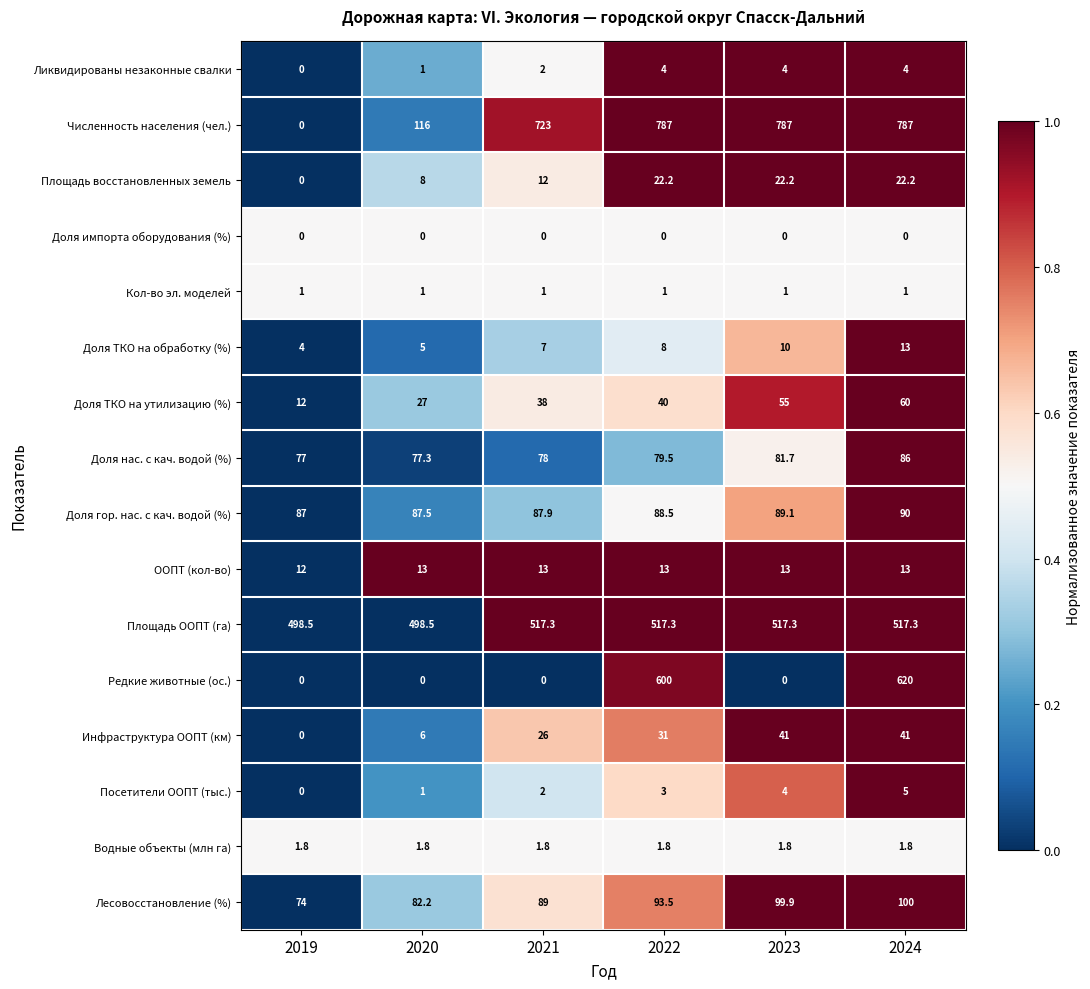

The Доля ТКО на обработку (%) series shows 13.0 at 2024. True or false?

True